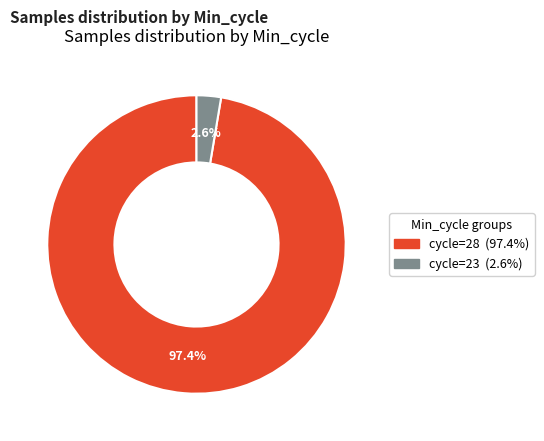

Is there any slice that represents more than half of the pie?

Yes